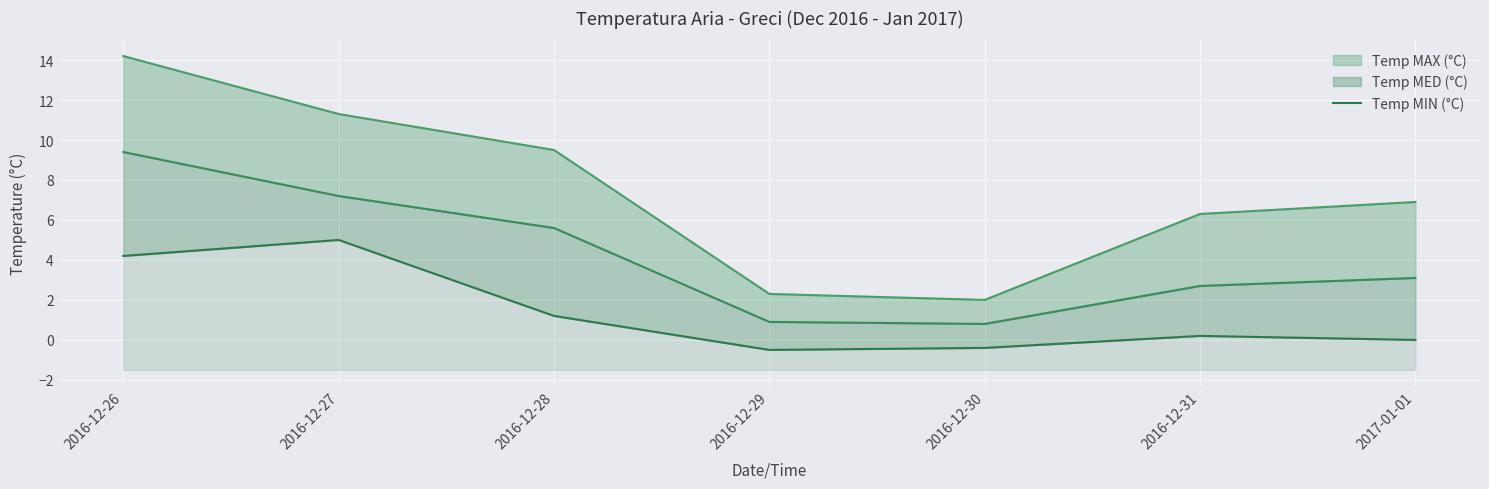

Rank the categories by value from highest to lowest.

2016-12-27, 2016-12-26, 2016-12-28, 2016-12-31, 2017-01-01, 2016-12-30, 2016-12-29